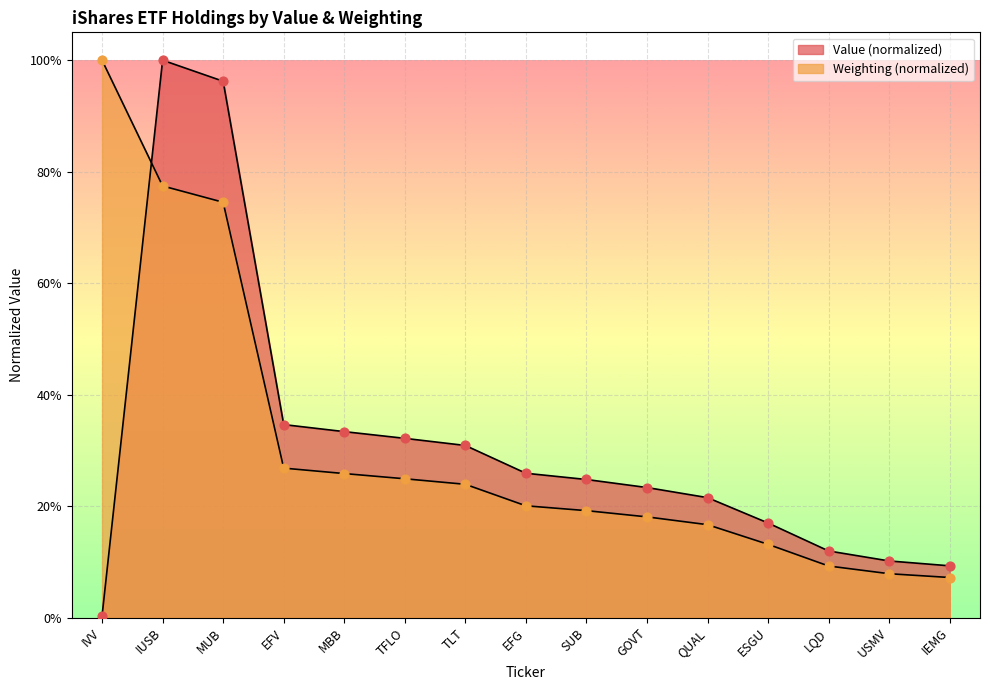

Is the value of Weighting at GOVT greater than the value of Value at IEMG?

Yes